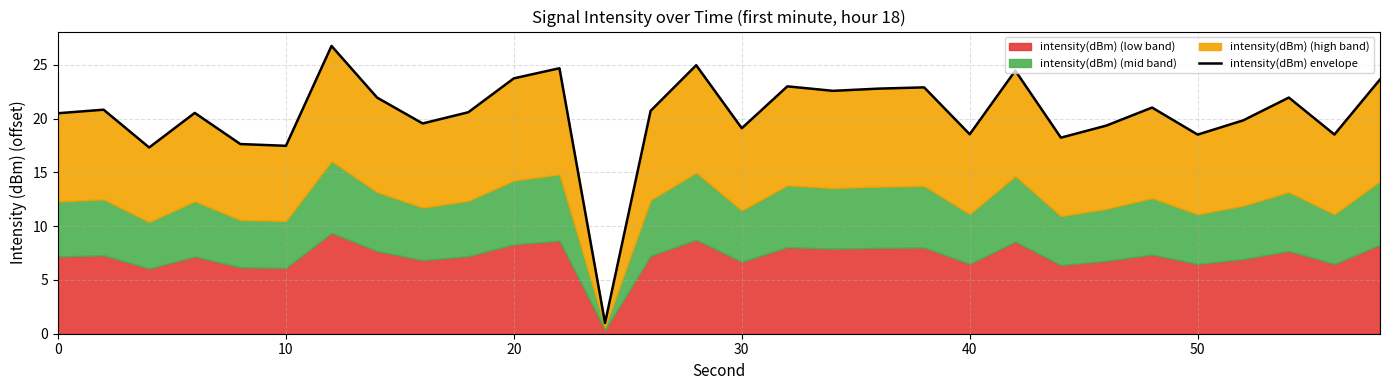

Reading left to right, extract all data points from this chart.

20.5	20.8	17.3	20.5	17.6	17.5	26.7	21.9	19.5	20.6	23.7	24.7	1.0	20.7	25.0	19.1	23.0	22.6	22.8	22.9	18.5	24.4	18.2	19.3	21.0	18.5	19.8	21.9	18.5	23.6